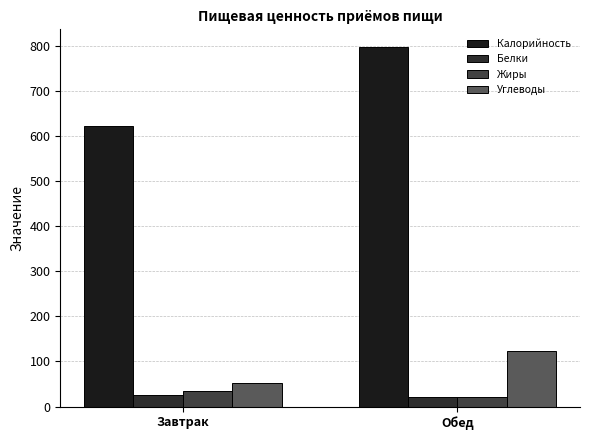

What is the spread (max minus min) of values at Обед?

776.1